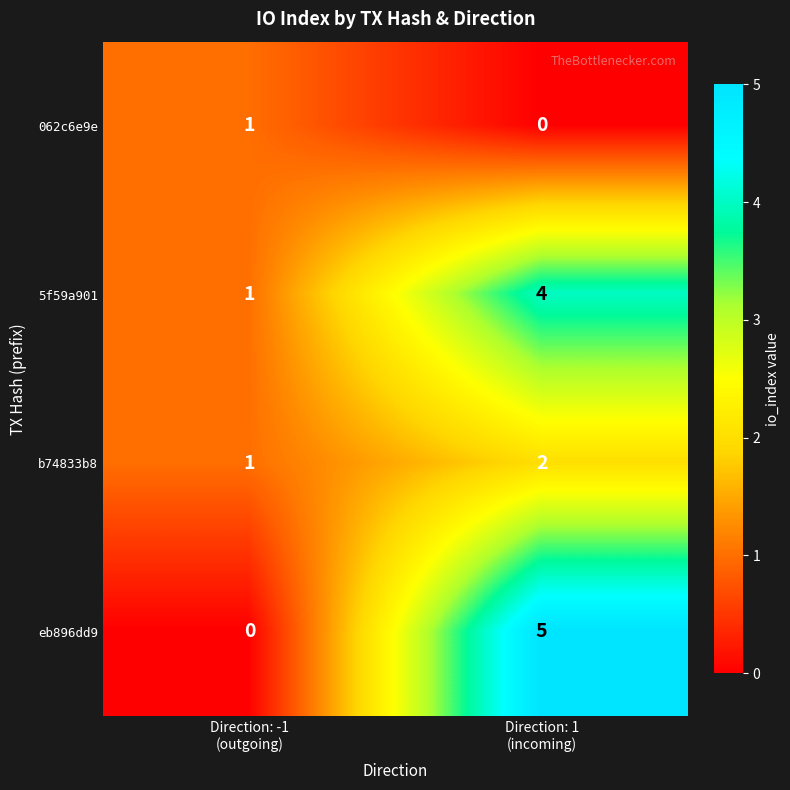

What is the sum of all b74833b8 values?

3